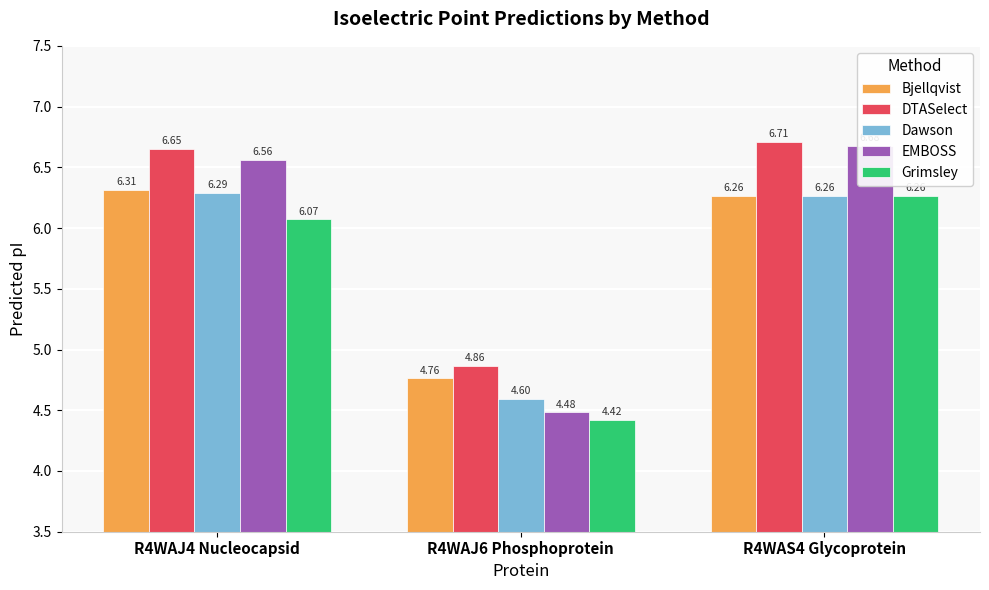

Which series has the largest range (max minus min)?

EMBOSS